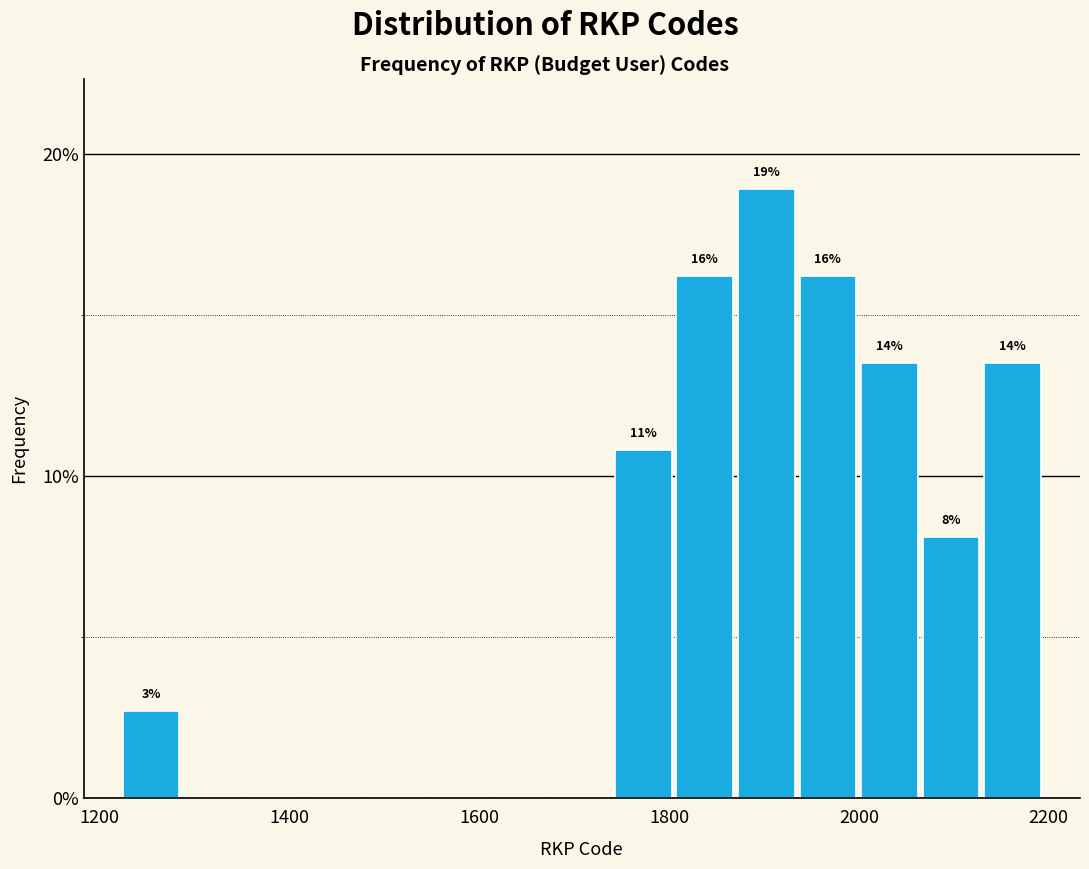

Around what value on the x-axis is the tallest bar? Give the approximate position of its centre, as read against the axis.

1900